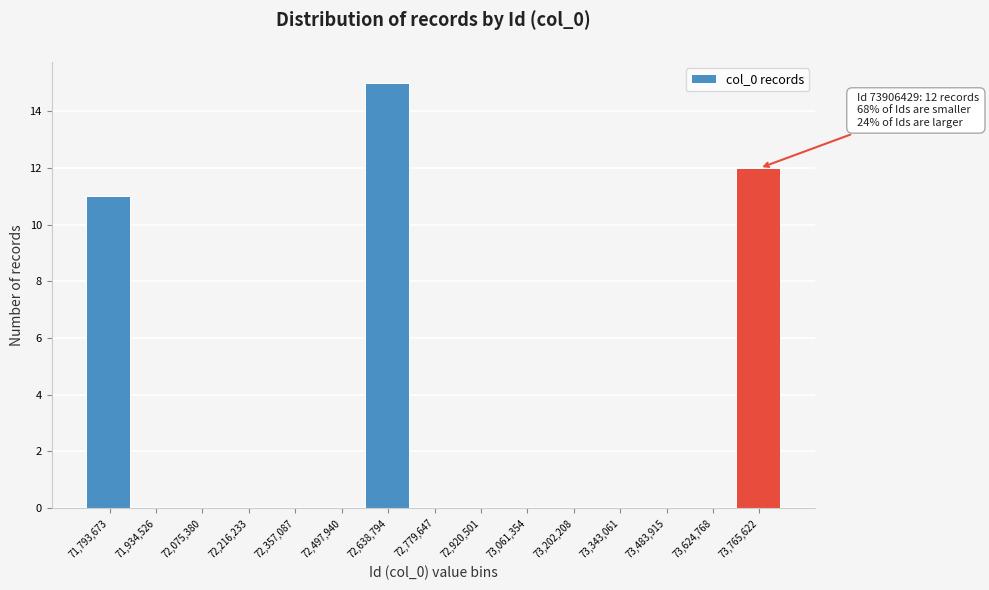

Reading left to right, transcribe all the data shown in this chart.

71,793,673=11	71,934,526=0	72,075,380=0	72,216,233=0	72,357,087=0	72,497,940=0	72,638,794=15	72,779,647=0	72,920,501=0	73,061,354=0	73,202,208=0	73,343,061=0	73,483,915=0	73,624,768=0	73,765,622=12